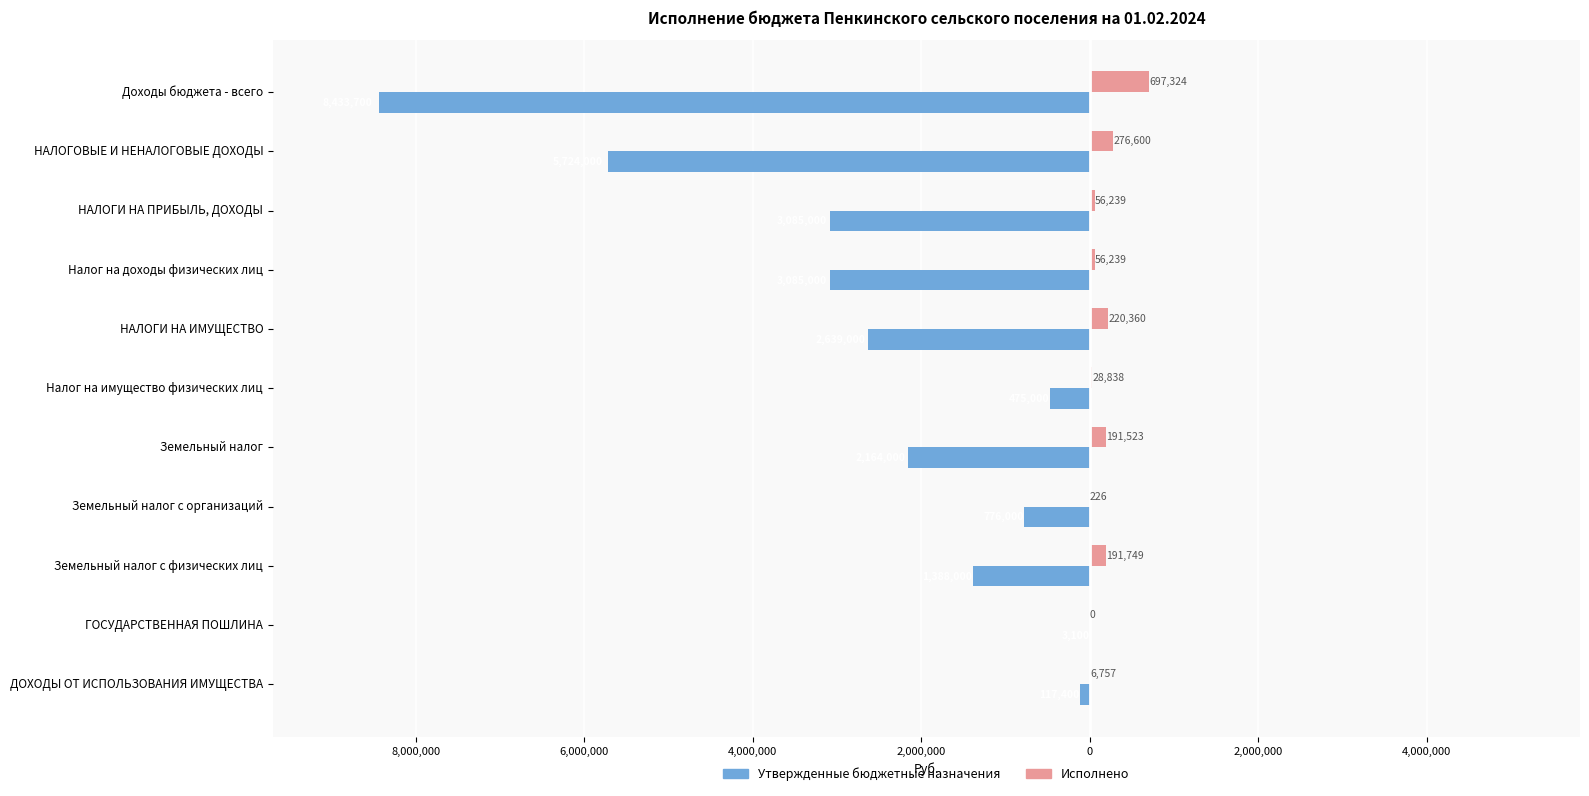

What are all the series names shown in the legend?

Утвержденные бюджетные назначения, Исполнено